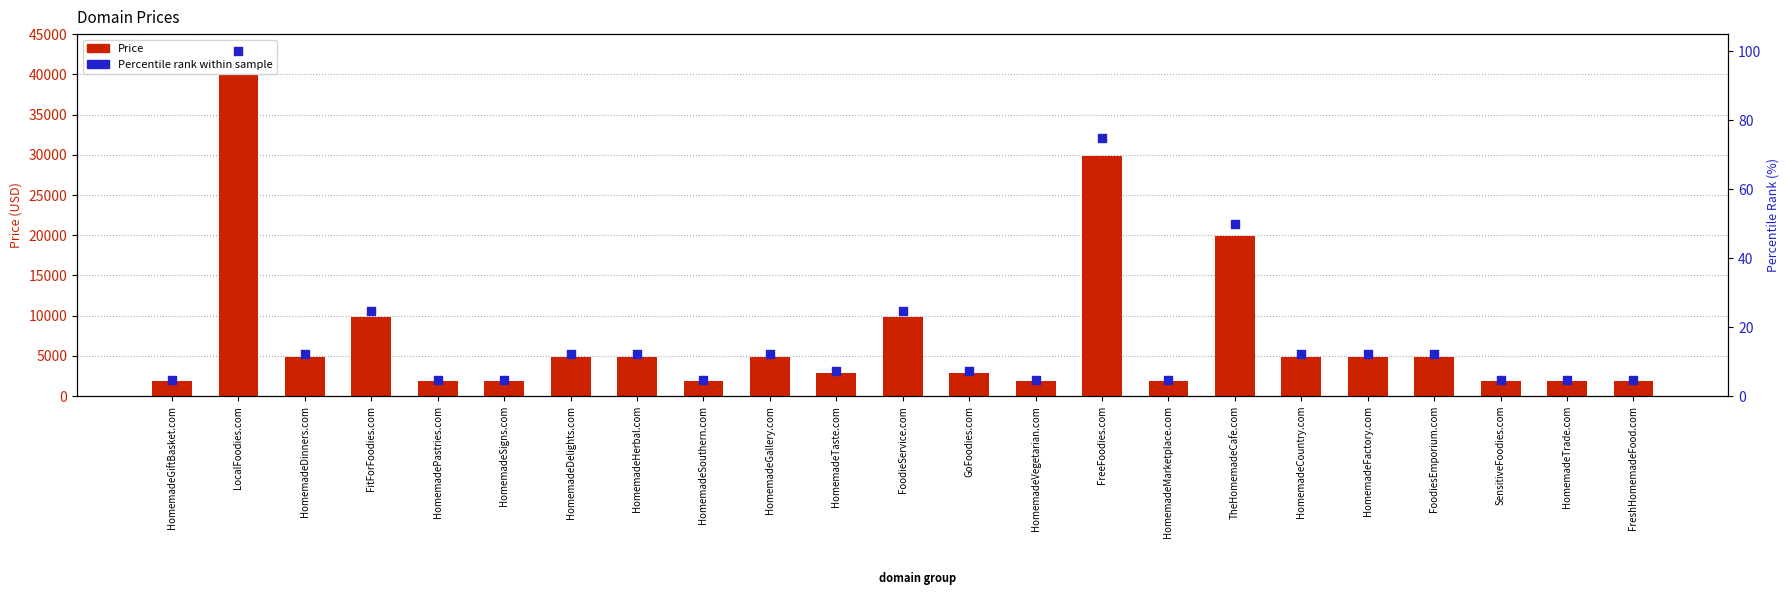

Which series has the largest Y range (max minus min)?

Price